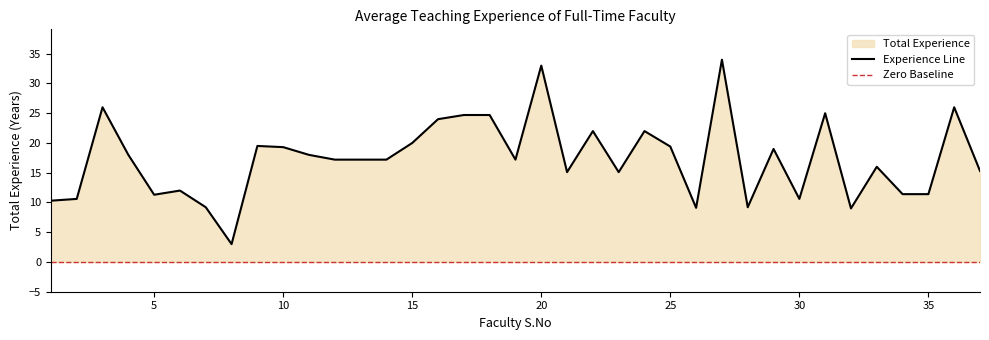

Rank the categories by value from highest to lowest.

27, 20, 3, 36, 31, 17, 18, 16, 22, 24, 15, 9, 25, 10, 29, 4, 11, 12, 13, 14, 19, 33, 37, 21, 23, 6, 34, 35, 5, 2, 30, 1, 7, 28, 26, 32, 8